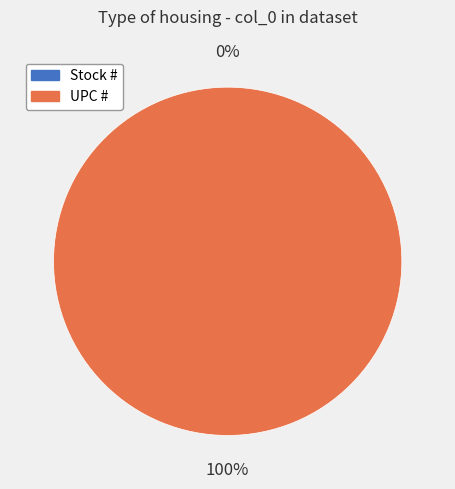

True or false: Stock # accounts for 1% of the total.

False